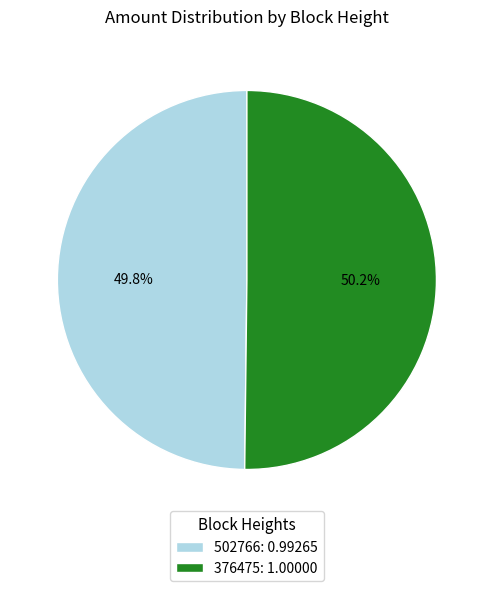

Combined, what portion of the pie is 502766 and 376475?

100.0%